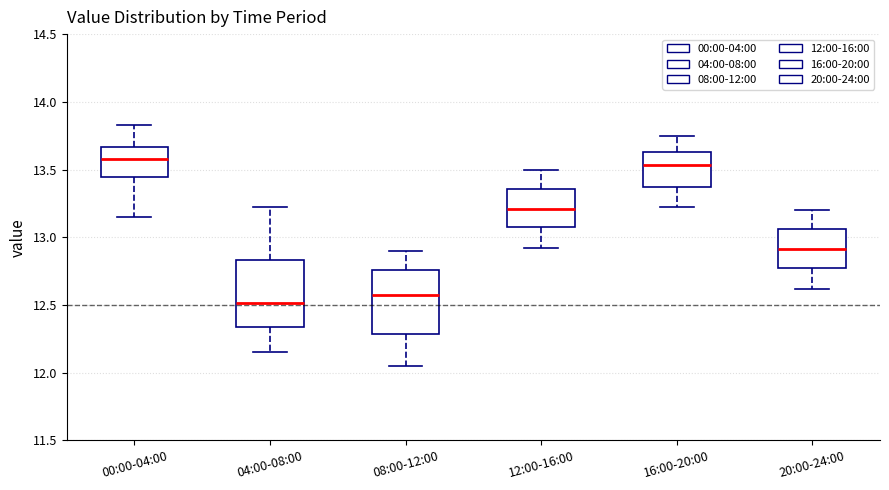

Where is the upper edge of the box for 12:00-16:00 on the y-axis? The values are not printed on the chart, so give them approximately, as read against the axis.

13.35